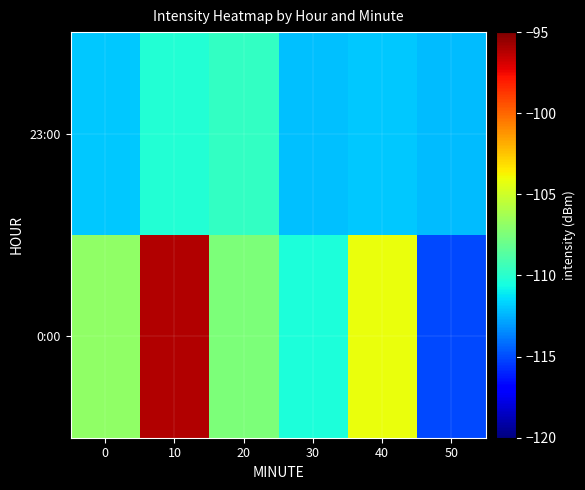

Between 20 and 50, which series saw the biggest shift?

0:00